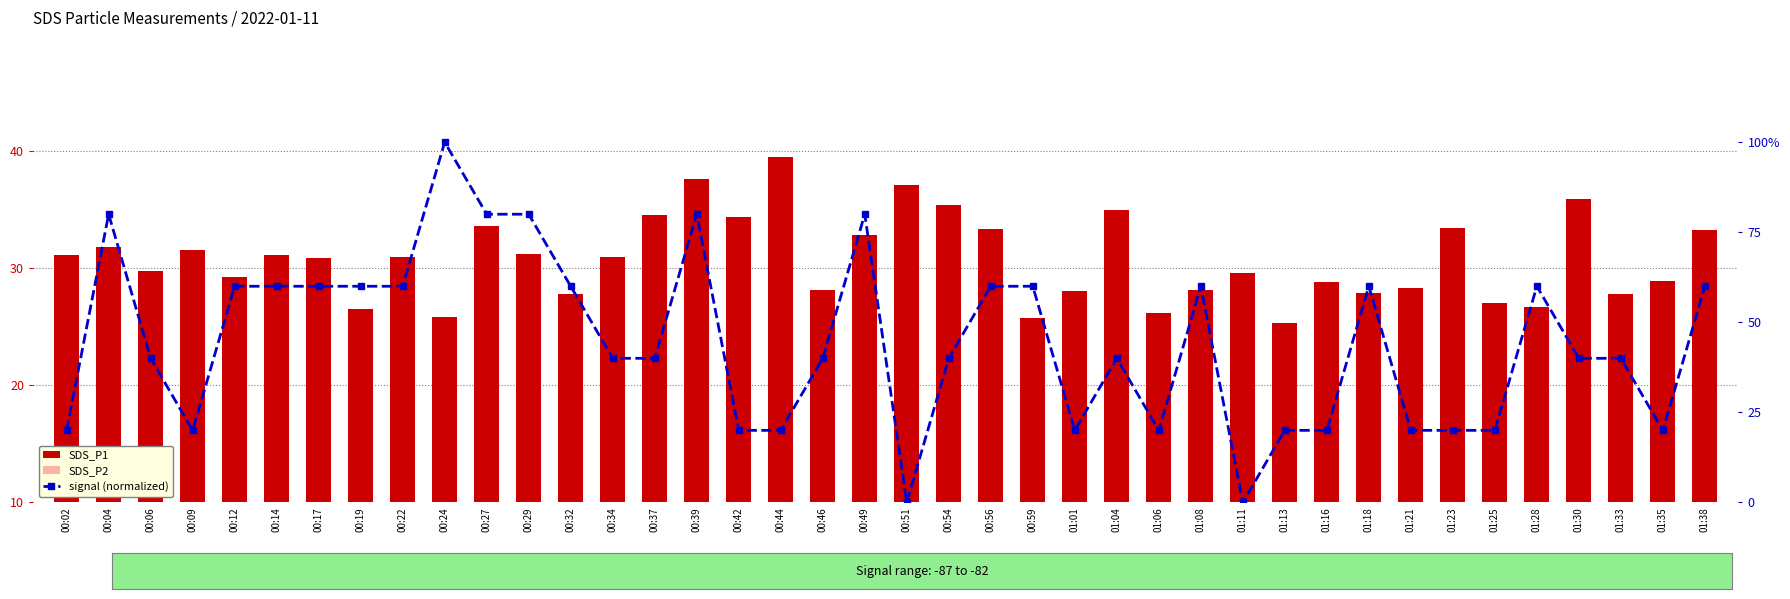

At which label does SDS_P2 reach its minimum?

00:19